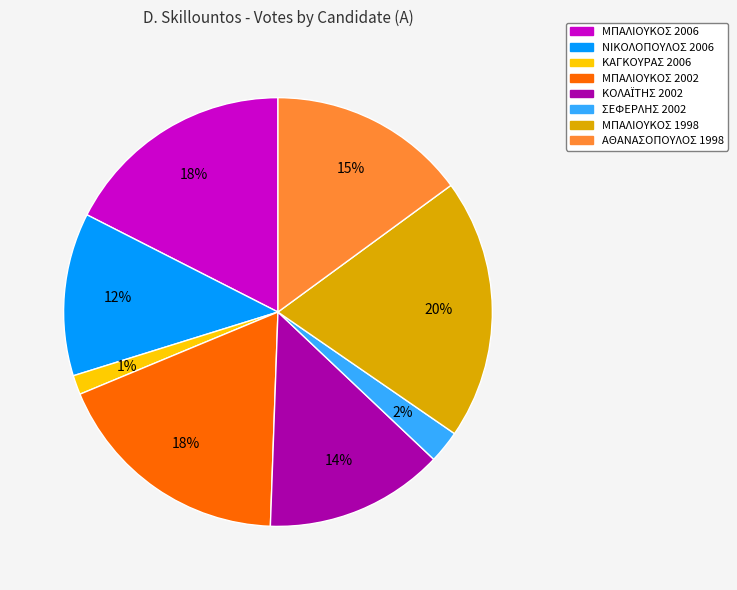

To the nearest percent, what portion does ΜΠΑΛΙΟΥΚΟΣ 2006 represent?

18%